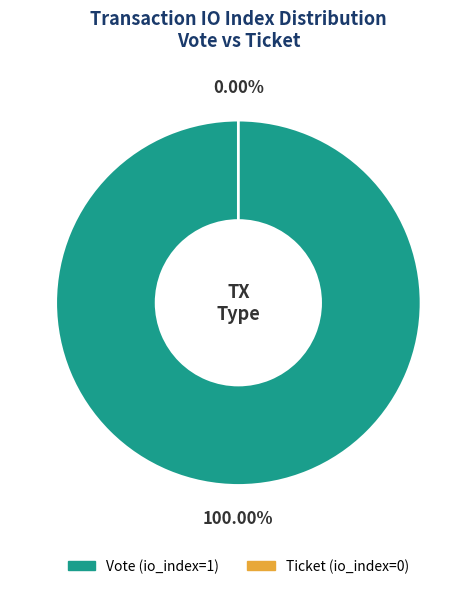

To the nearest percent, what is the difference between the largest and smallest slice percentages?

100%